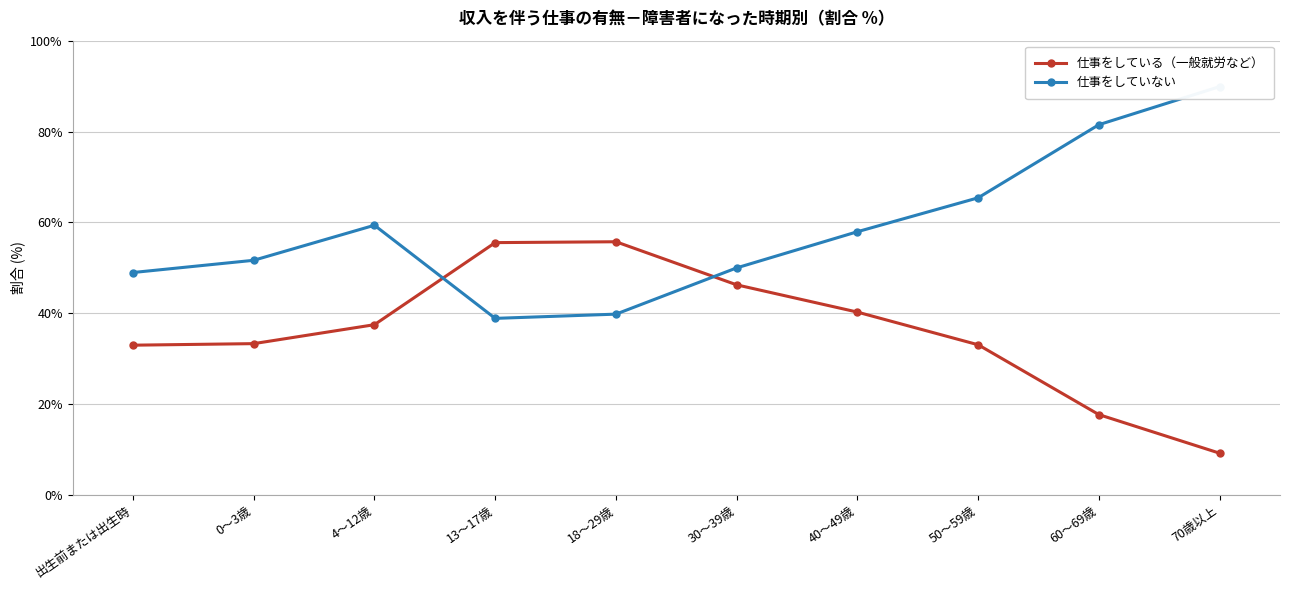

At how many categories does at least one series exceed 63?

3